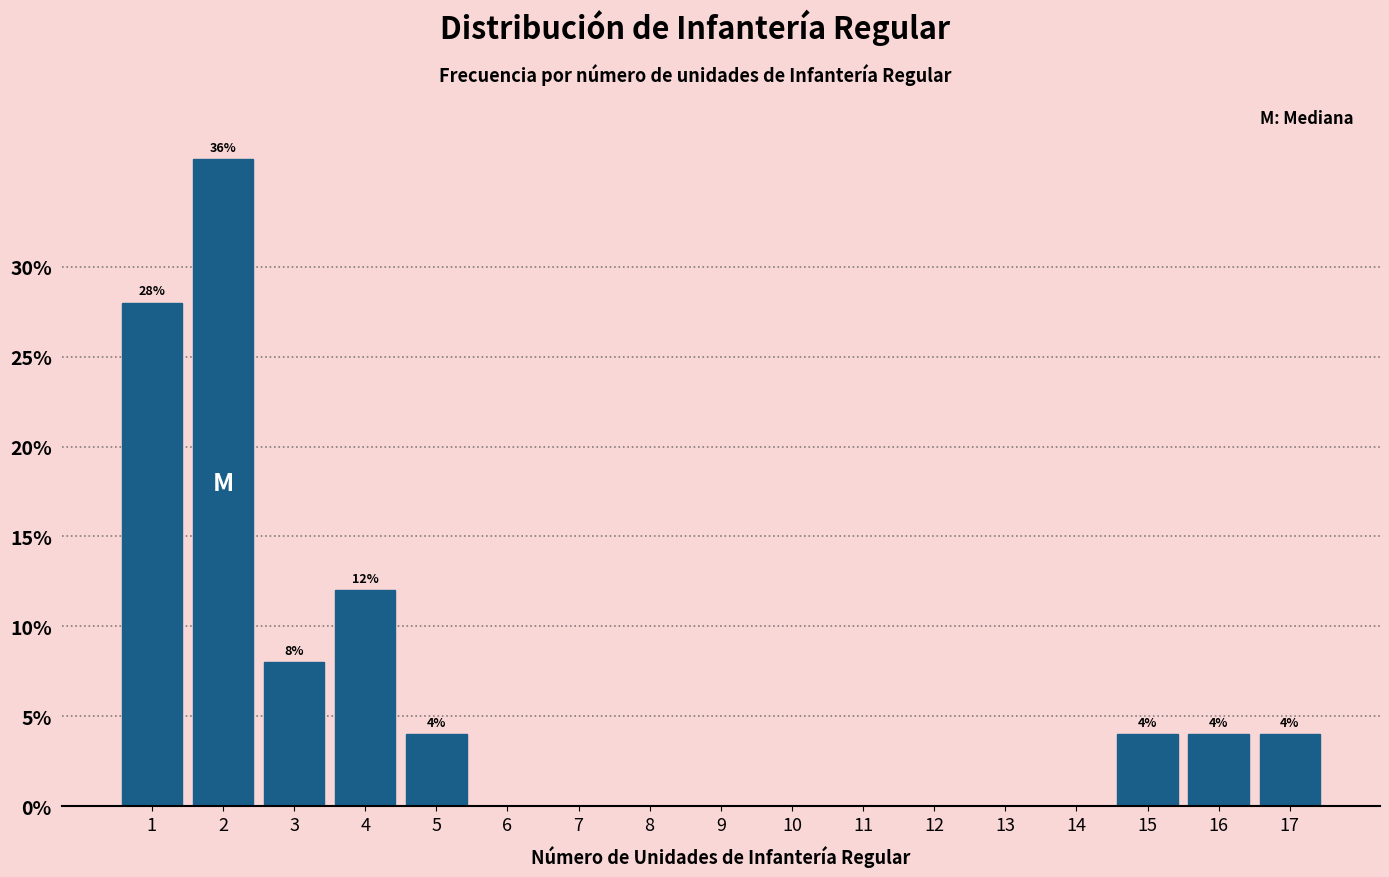

Reading left to right, list all the values displayed in this chart.

1=28.0	2=36.0	3=8.0	4=12.0	5=4.0	6=0.0	7=0.0	8=0.0	9=0.0	10=0.0	11=0.0	12=0.0	13=0.0	14=0.0	15=4.0	16=4.0	17=4.0